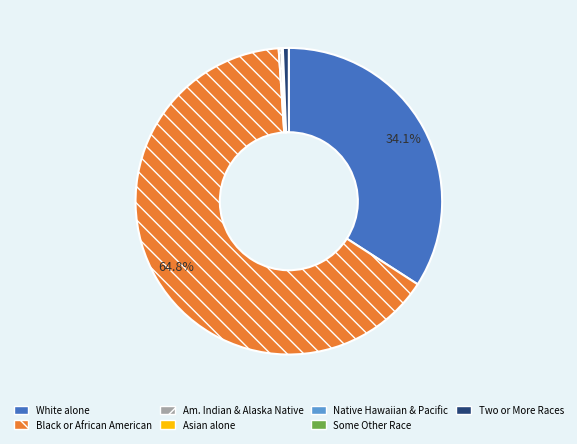

Does any single category account for the majority?

Yes